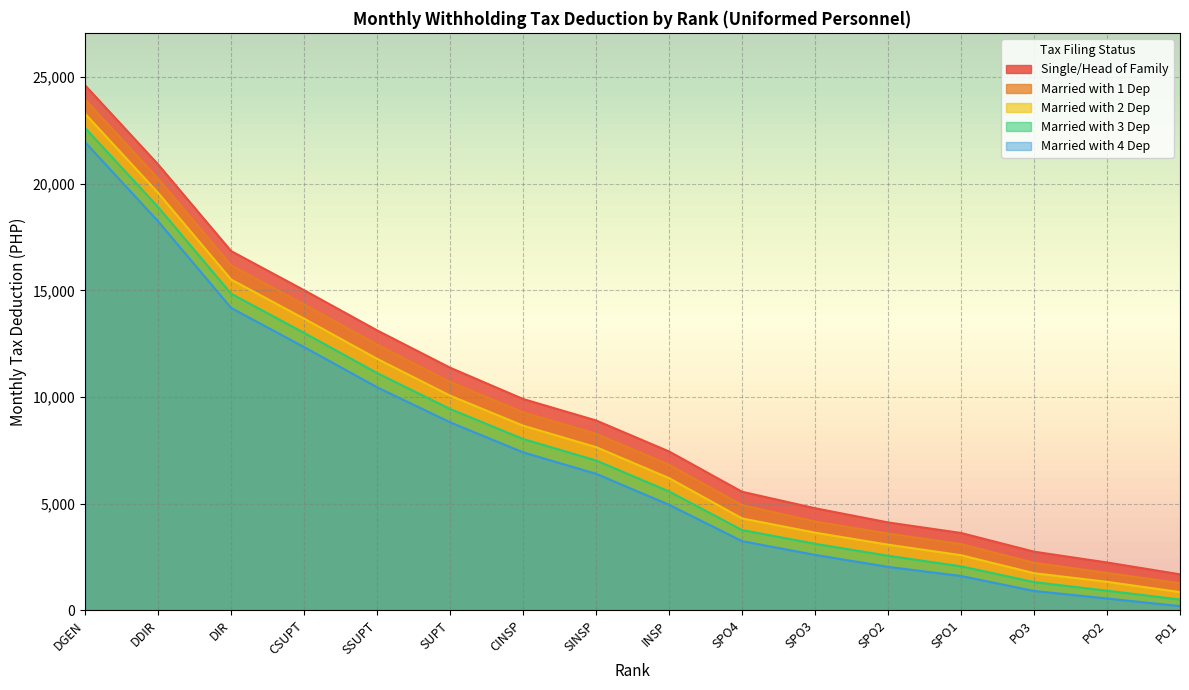

What is the label of the 16th point from the left?

PO1